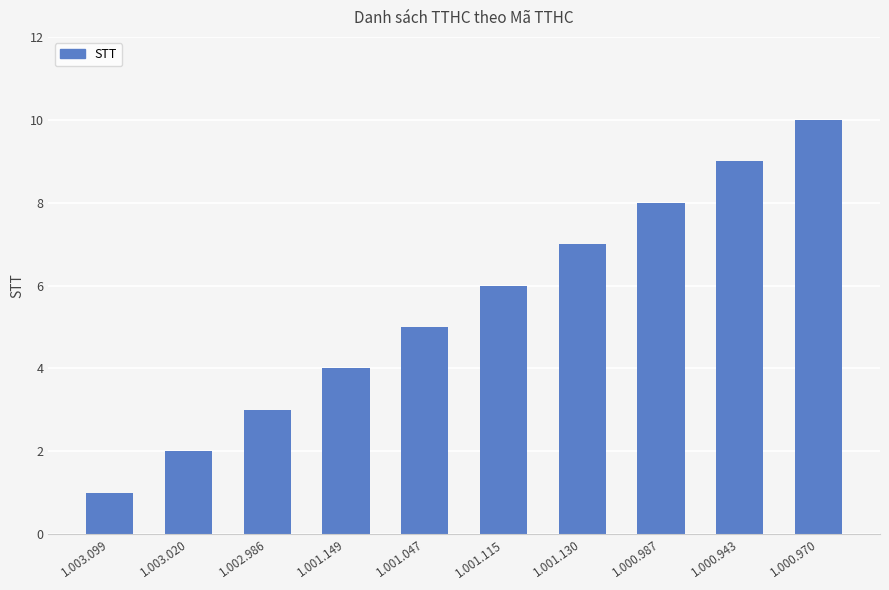

Which category has the lowest value across all series?

1.003.099